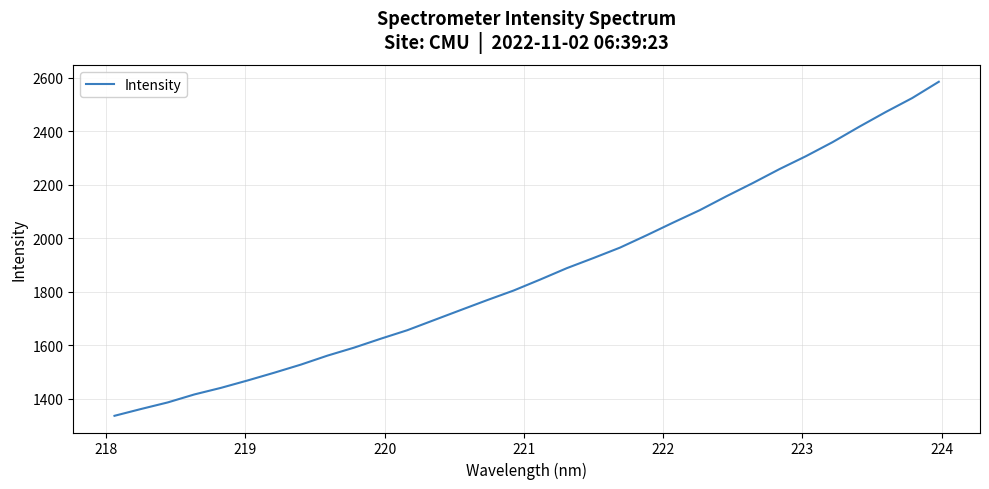

How many values exceed 1845?

16